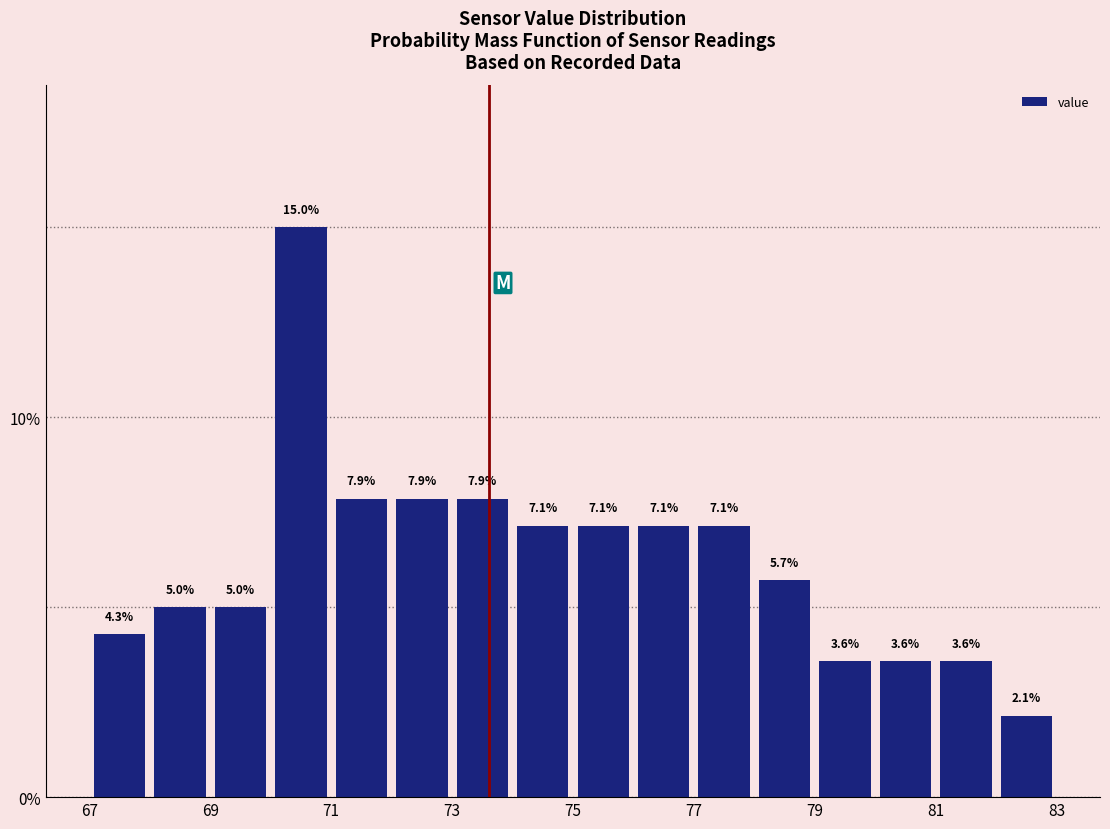

Which range on the x-axis has the tallest bar?

70 to 71